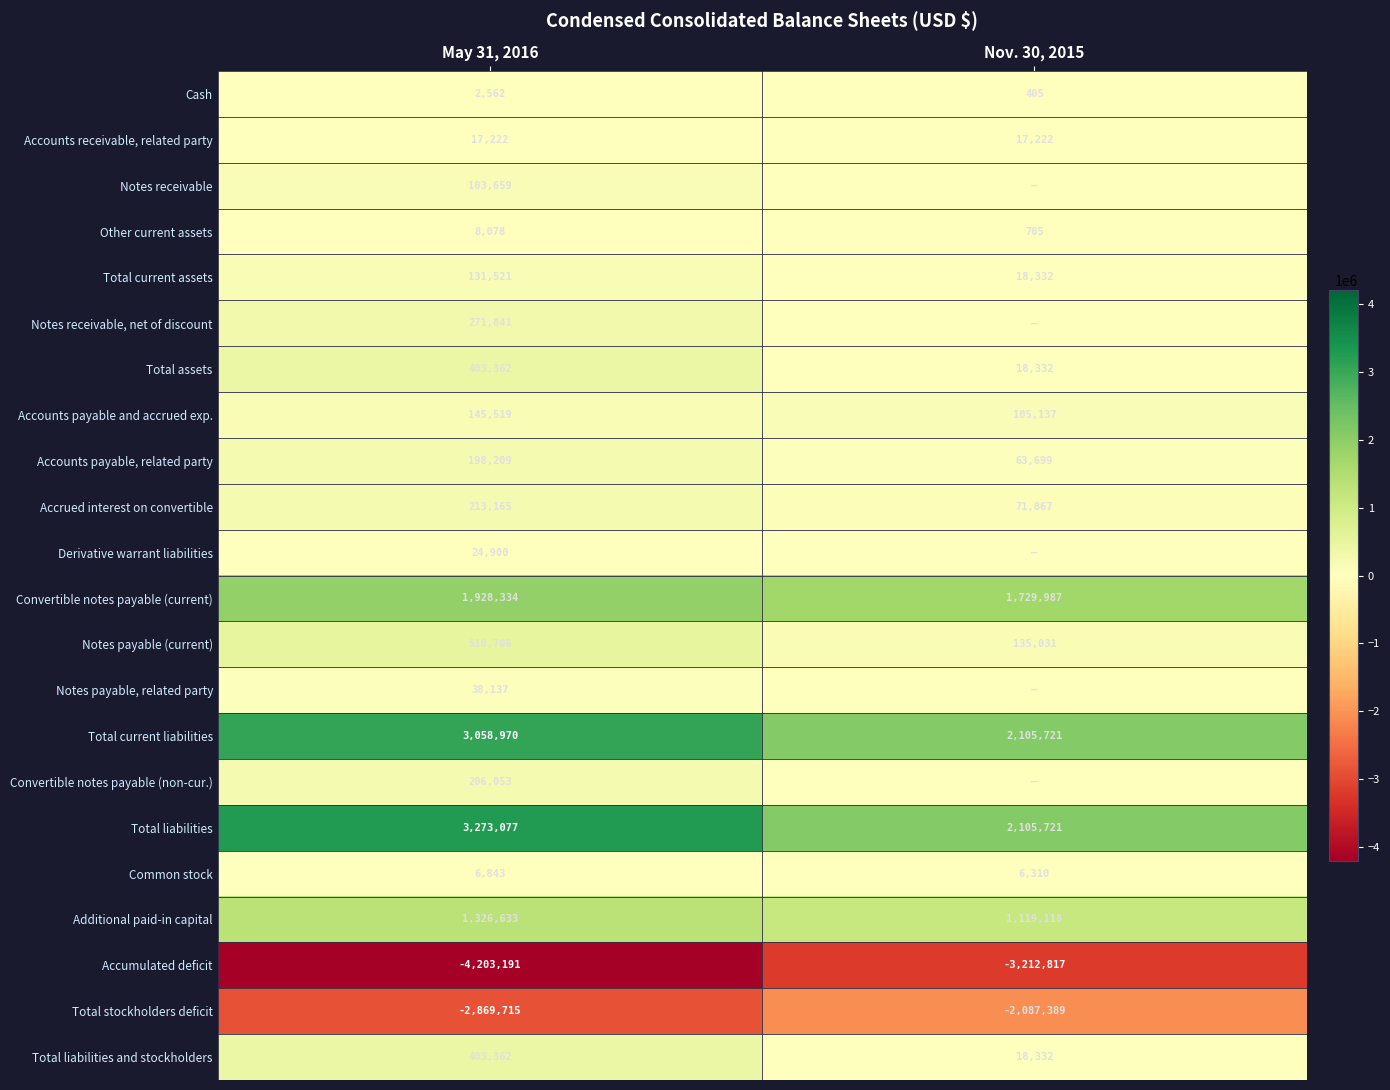

Rank the categories by Other current assets value from lowest to highest.

Nov. 30, 2015, May 31, 2016